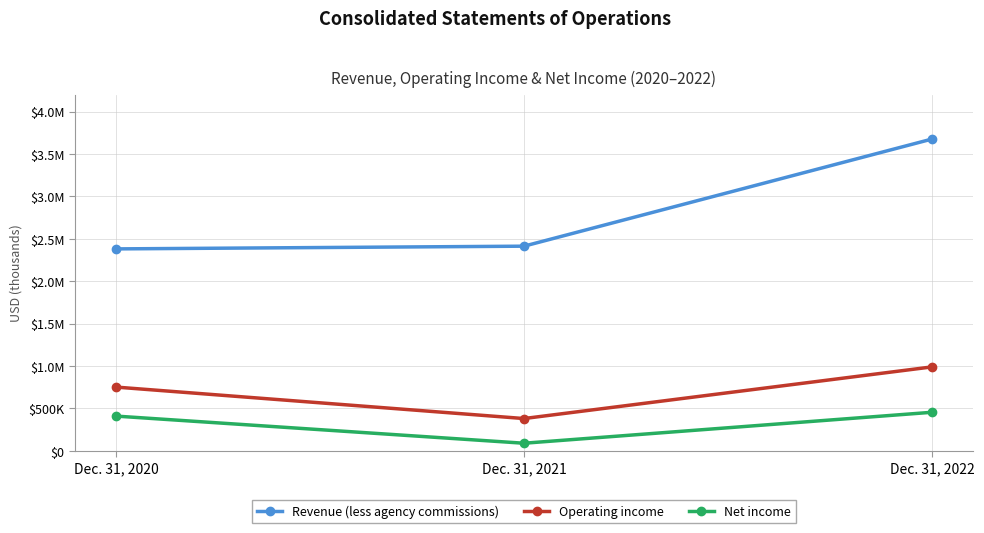

At Dec. 31, 2022, list the series in order from largest to smallest.

Revenue (less agency commissions), Operating income, Net income